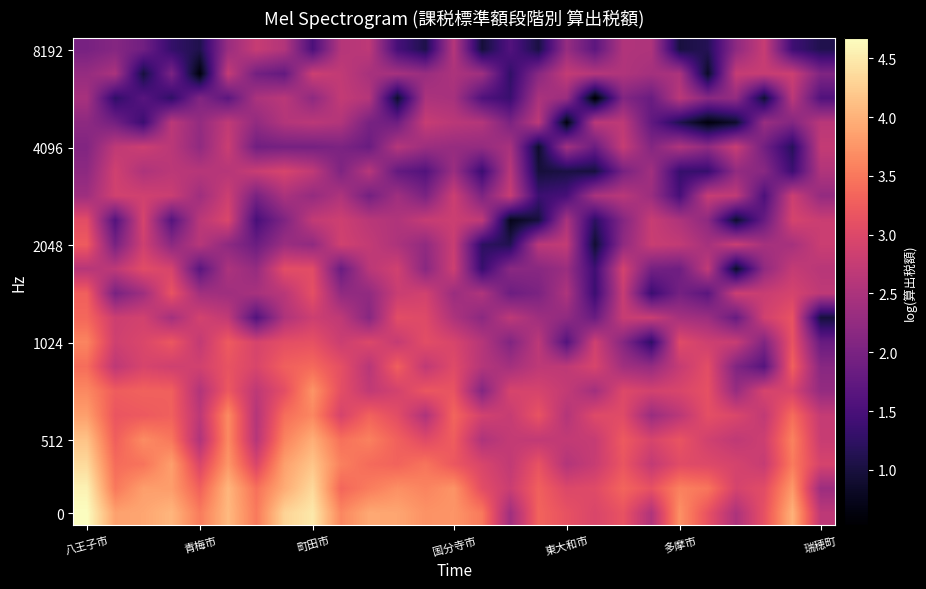

At how many categories does at least one series exceed 2?

27